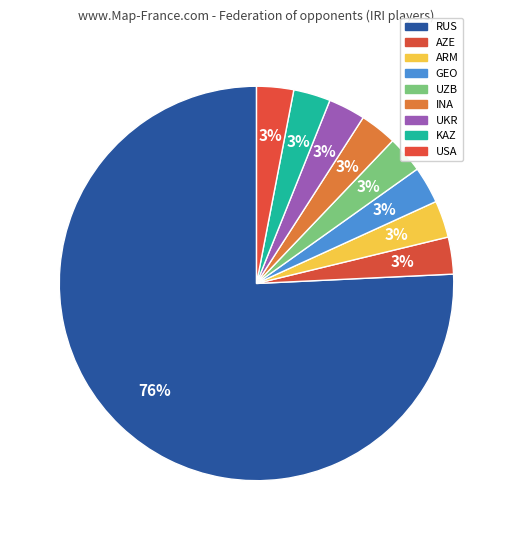

Approximately how many times larger is the value at UKR compared to GEO?

1.0